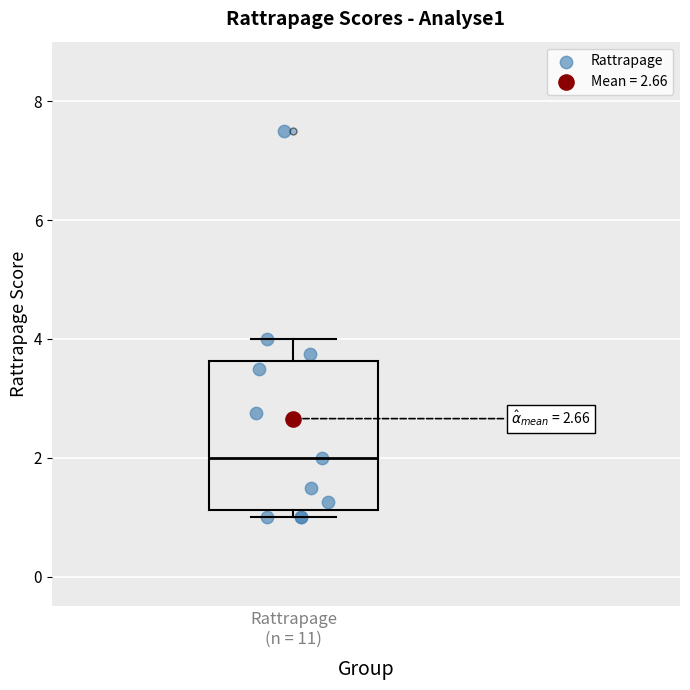

Transcribe this box plot: give where the median line is, the range the box spans, and where the two whiskers end, as read against the y-axis. The values are not printed on the chart, so give them approximately, as read against the axis.

median 2.0, box 1.2 to 3.6, whiskers 1.0 to 4.0